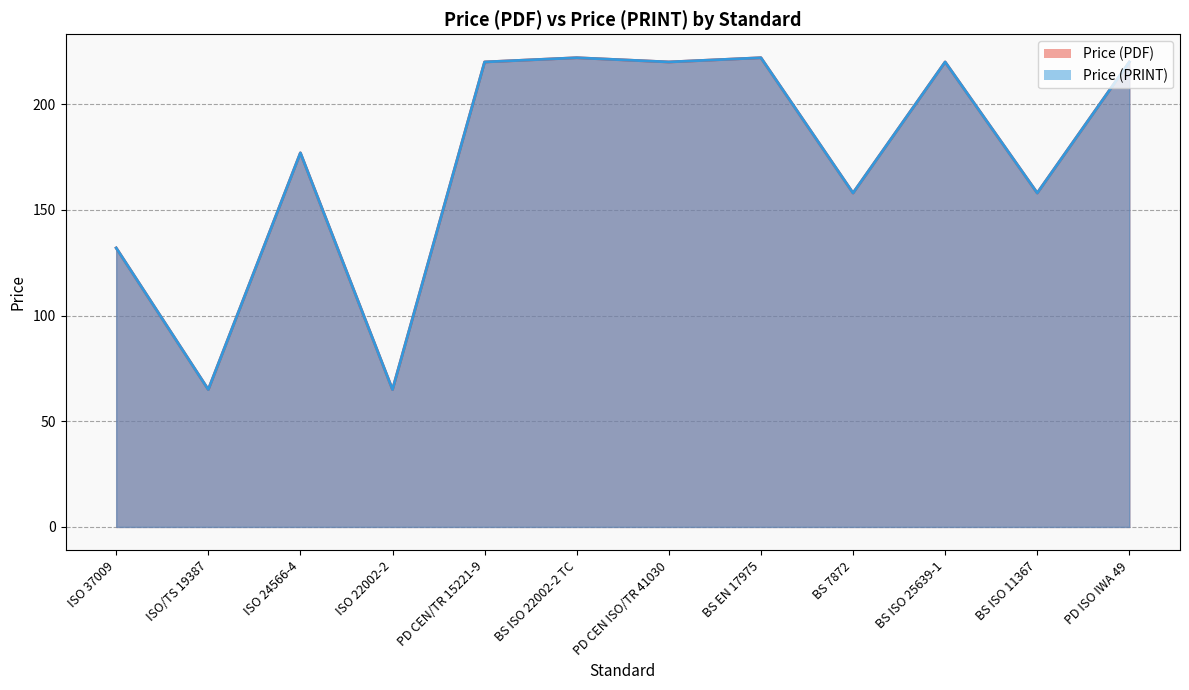

True or false: Price (PRINT) has a value of 29 at ISO/TS 19387.

False